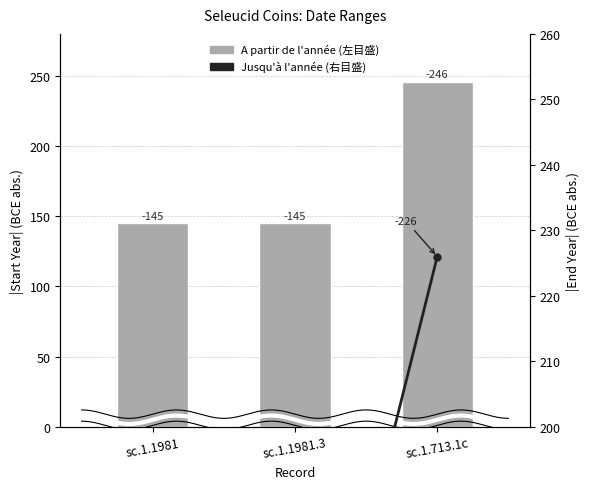

True or false: A partir de l'année has a value of 36 at sc.1.1981.

False